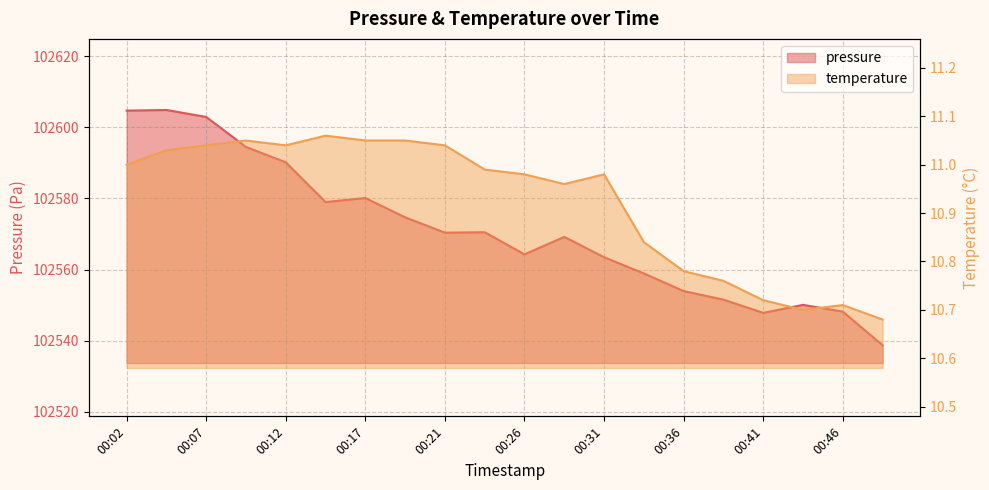

True or false: temperature and pressure cross at least once.

False